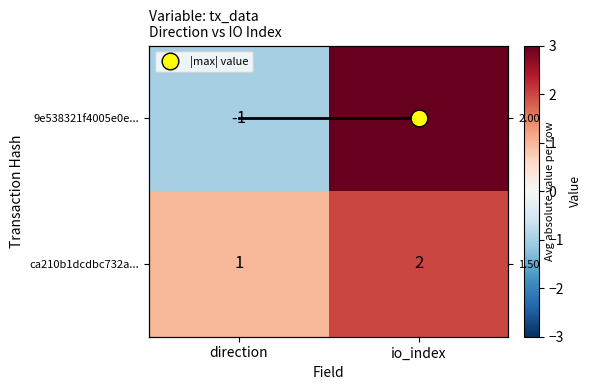

Which category has the lowest value in the 9e538321f4005e0e... series?

direction